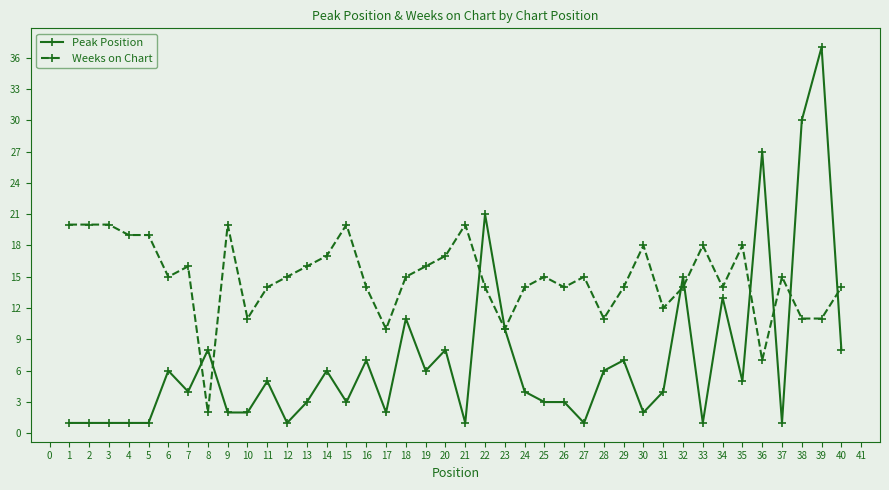

Count the number of categories in the chart.

40